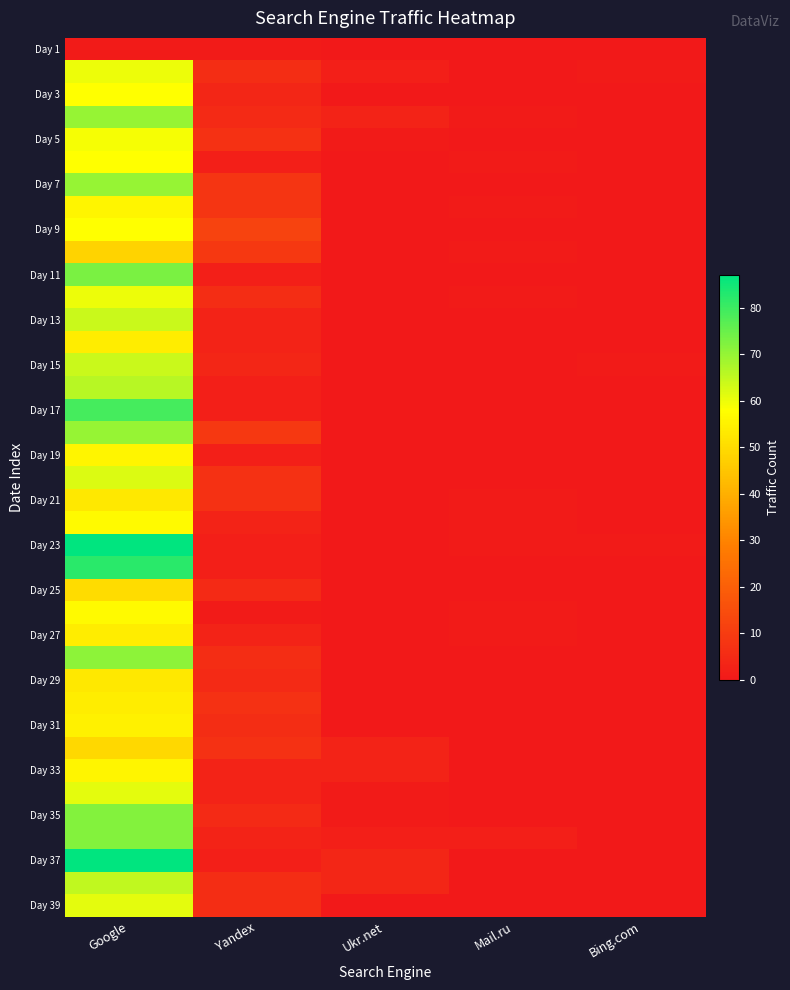

Which has a higher value, Yandex or Bing.com?

Yandex